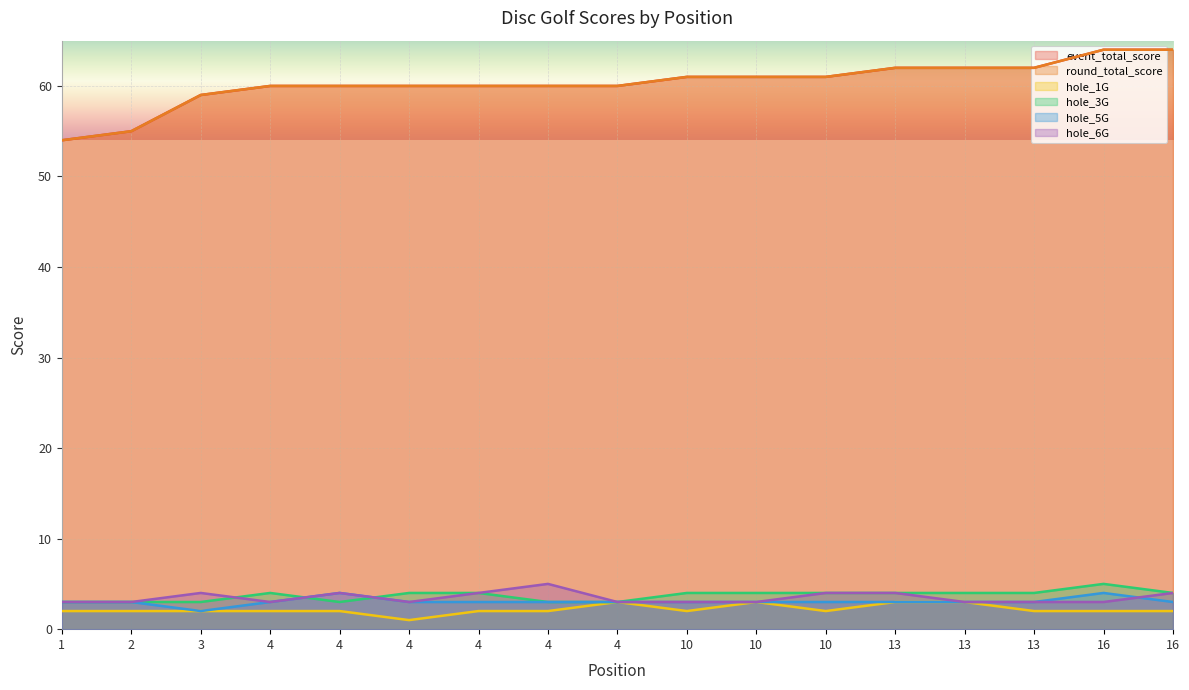

At which category is the sum across all series the highest?

16